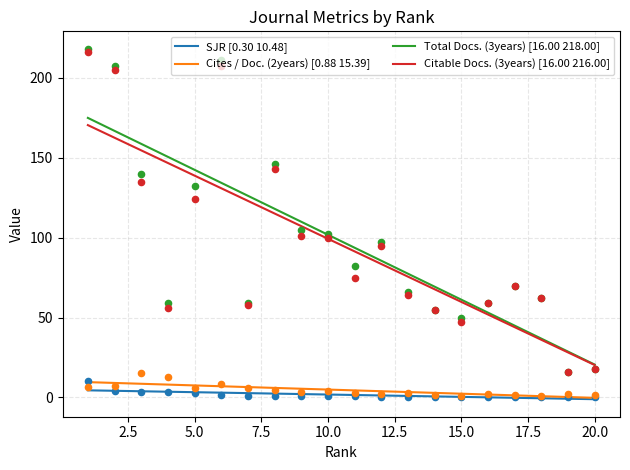

Which series has the largest total across all categories?

Total Docs. (3years)